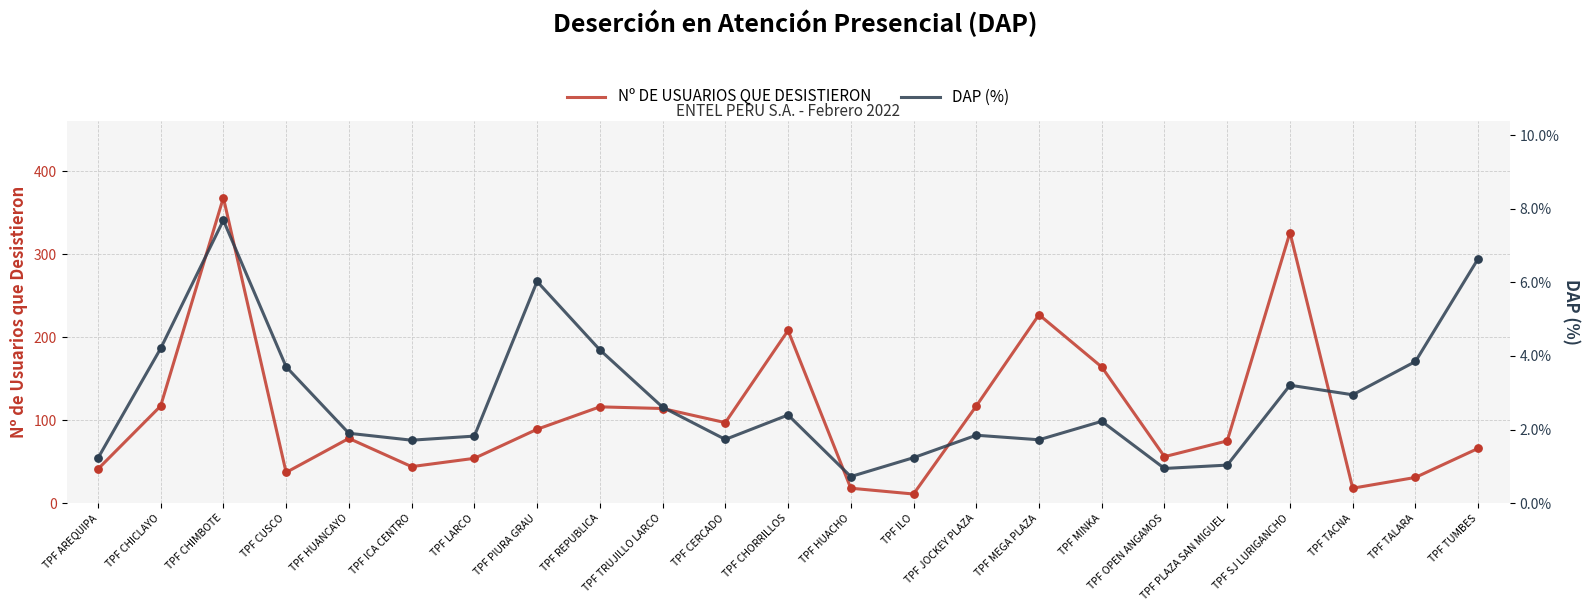

Which series has the largest total across all categories?

Nº DE USUARIOS QUE DESISTIERON